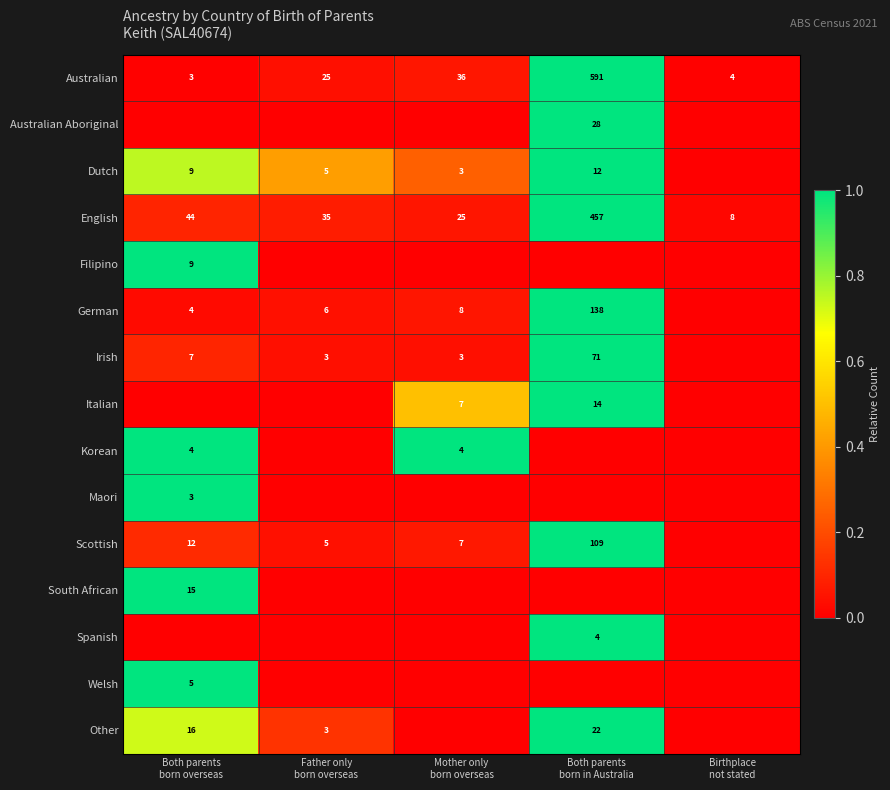

Count the number of categories in the chart.

5